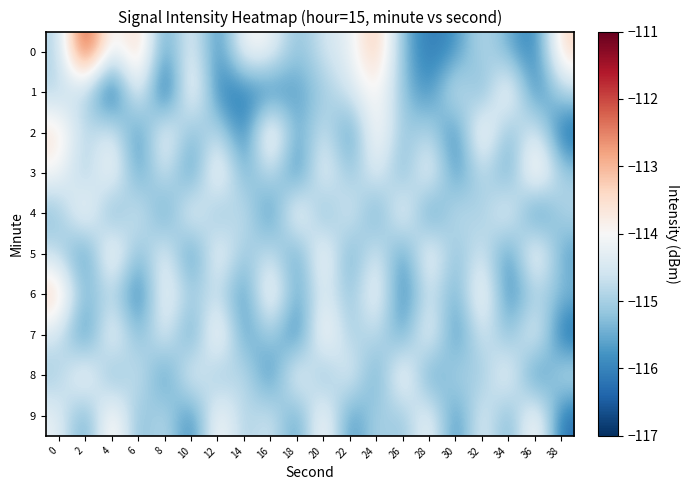

Reading right to left, list all the values displayed in this chart.

0: 38=-113.3	36=-116.2	34=-115.5	32=-114.7	30=-115.8	28=-116.2	26=-115.4	24=-113.0	22=-114.3	20=-114.5	18=-115.4	16=-114.1	14=-113.9	12=-116.1	10=-114.1	8=-115.9	6=-113.1	4=-114.5	2=-111.5	0=-114.9
1: 38=-114.8	36=-116.2	34=-113.5	32=-115.7	30=-114.3	28=-116.0	26=-115.2	24=-113.8	22=-114.5	20=-115.1	18=-115.6	16=-116.0	14=-116.0	12=-116.1	10=-113.5	8=-116.9	6=-113.7	4=-116.9	2=-114.7	0=-114.9
2: 38=-116.4	36=-114.1	34=-115.6	32=-113.4	30=-116.2	28=-114.7	26=-115.3	24=-113.6	22=-116.0	20=-114.4	18=-115.8	16=-113.2	14=-116.3	12=-114.6	10=-115.5	8=-113.8	6=-116.1	4=-114.2	2=-115.0	0=-113.5
3: 38=-115.1	36=-113.3	34=-115.8	32=-114.6	30=-116.0	28=-113.8	26=-115.6	24=-114.1	22=-115.4	20=-113.9	18=-116.2	16=-114.5	14=-115.7	12=-113.5	10=-116.1	8=-114.3	6=-115.9	4=-113.7	2=-115.2	0=-114.0
4: 38=-114.8	36=-116.3	34=-113.9	32=-115.2	30=-114.5	28=-116.1	26=-113.7	24=-115.9	22=-114.1	20=-115.7	18=-113.5	16=-116.2	14=-114.4	12=-115.5	10=-113.8	8=-116.0	6=-114.2	4=-115.8	2=-113.6	0=-115.3
5: 38=-115.7	36=-113.5	34=-116.1	32=-114.3	30=-115.5	28=-113.7	26=-116.0	24=-114.2	22=-115.8	20=-113.6	18=-115.9	16=-114.5	14=-115.3	12=-113.8	10=-116.2	8=-114.0	6=-115.6	4=-113.4	2=-116.1	0=-114.7
6: 38=-115.3	36=-114.9	34=-116.1	32=-113.6	30=-115.7	28=-114.4	26=-116.2	24=-113.8	22=-115.4	20=-114.2	18=-115.8	16=-113.5	14=-116.0	12=-114.6	10=-115.1	8=-113.9	6=-116.3	4=-114.7	2=-115.5	0=-113.2
7: 38=-116.4	36=-113.9	34=-115.5	32=-114.3	30=-116.1	28=-113.8	26=-115.8	24=-114.6	22=-115.2	20=-113.5	18=-116.3	16=-114.8	14=-115.9	12=-113.4	10=-116.0	8=-114.1	6=-115.6	4=-113.7	2=-116.2	0=-114.5
8: 38=-114.6	36=-116.3	34=-113.8	32=-115.3	30=-114.7	28=-116.0	26=-113.5	24=-115.9	22=-114.0	20=-115.6	18=-113.7	16=-116.2	14=-114.5	12=-115.4	10=-113.9	8=-116.1	6=-114.3	4=-115.7	2=-113.6	0=-115.1
9: 38=-116.3	36=-113.5	34=-115.7	32=-114.1	30=-116.1	28=-113.9	26=-115.3	24=-114.8	22=-116.0	20=-113.6	18=-115.9	16=-114.4	14=-115.1	12=-113.7	10=-116.2	8=-114.6	6=-115.5	4=-113.4	2=-115.8	0=-114.2